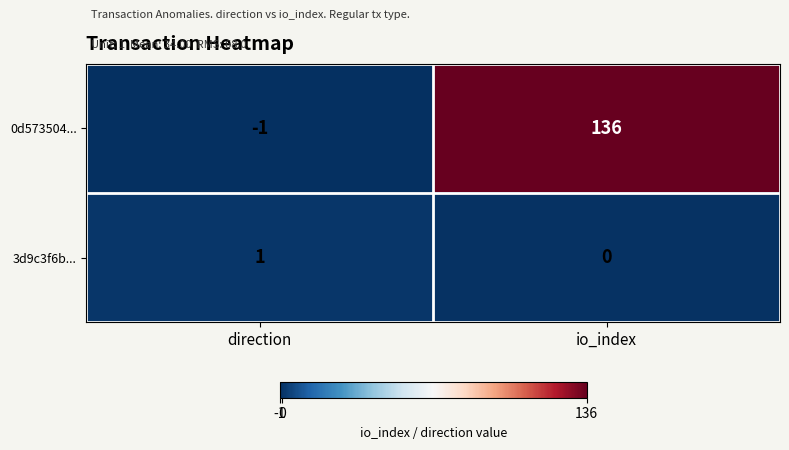

Which label corresponds to the largest value in the chart?

io_index